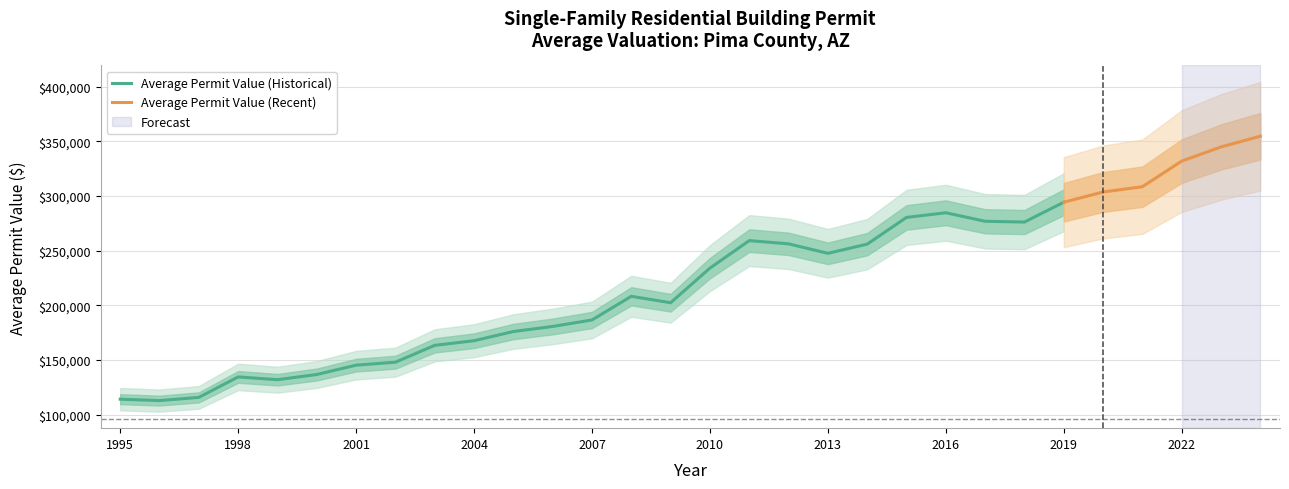

What is the maximum value for Average Permit Value (Historical)?

294200.9